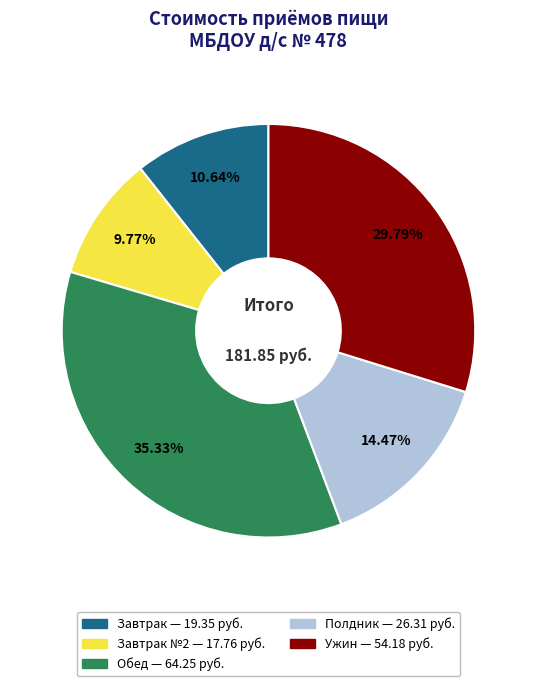

Is there a majority slice in this chart?

No